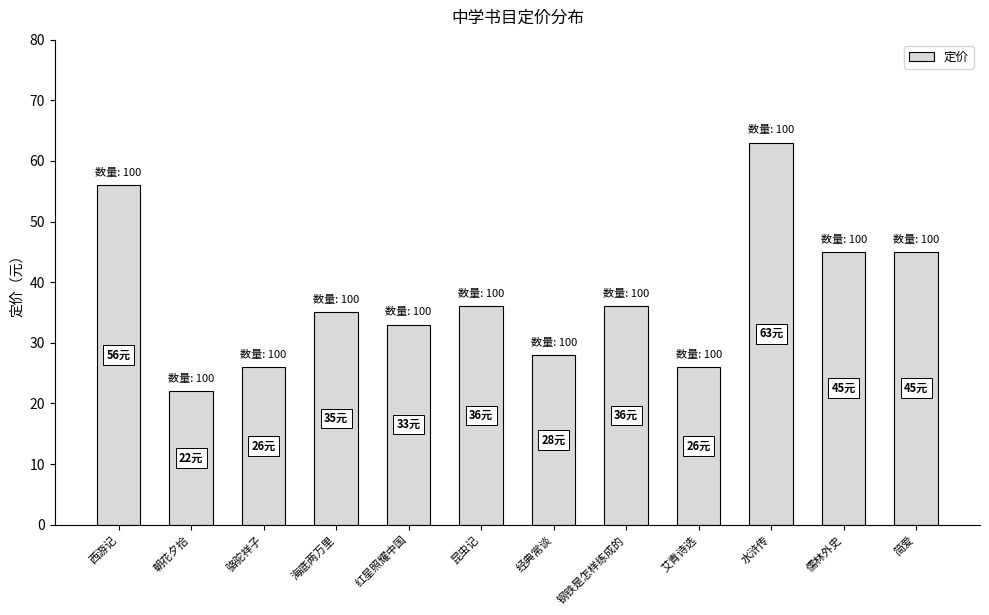

Reading left to right, transcribe all the data shown in this chart.

西游记=56	朝花夕拾=22	骆驼祥子=26	海底两万里=35	红星照耀中国=33	昆虫记=36	经典常谈=28	钢铁是怎样练成的=36	艾青诗选=26	水浒传=63	儒林外史=45	简爱=45